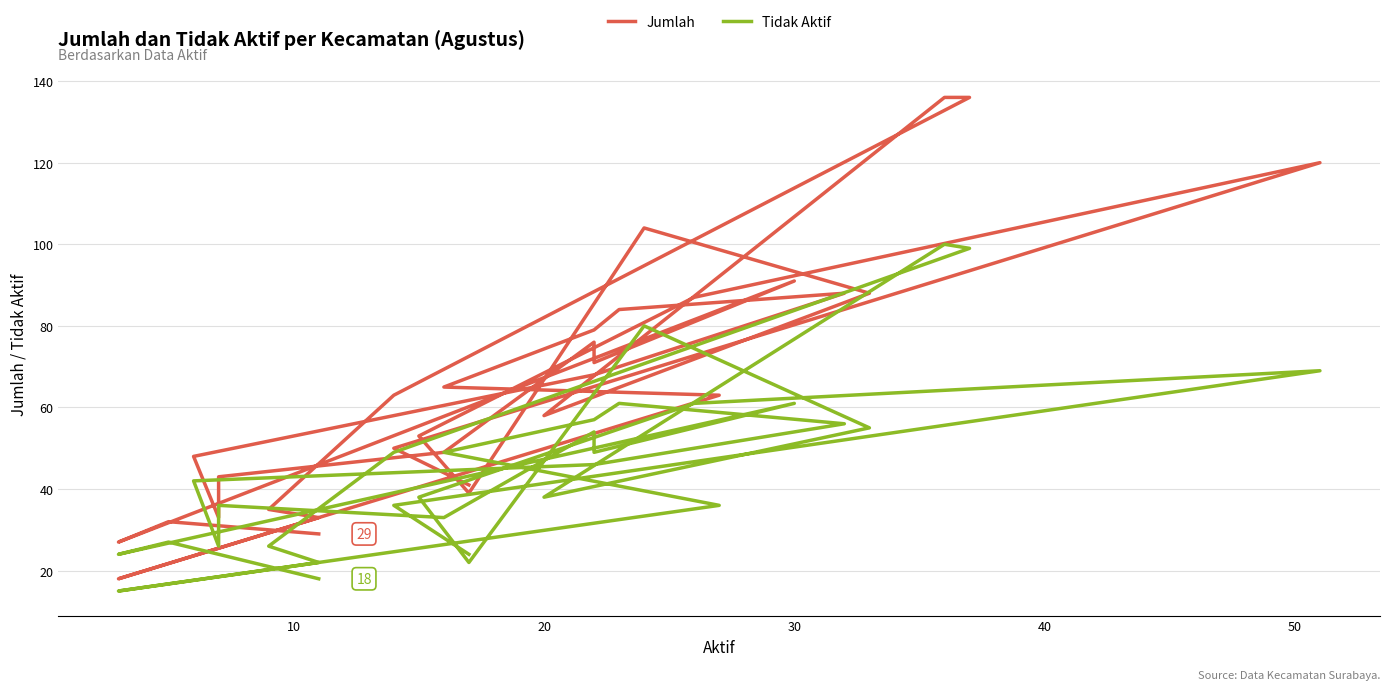

Reading left to right, list all the values displayed in this chart.

Jumlah: 41	50	120	87	53	39	104	88	58	136	136	63	35	33	18	63	65	79	84	88	68	48	33	43	49	76	71	91	27	32	29
Tidak Aktif: 24	36	69	61	38	22	80	55	38	100	99	49	26	22	15	36	49	57	61	56	46	42	26	36	33	54	49	61	24	27	18